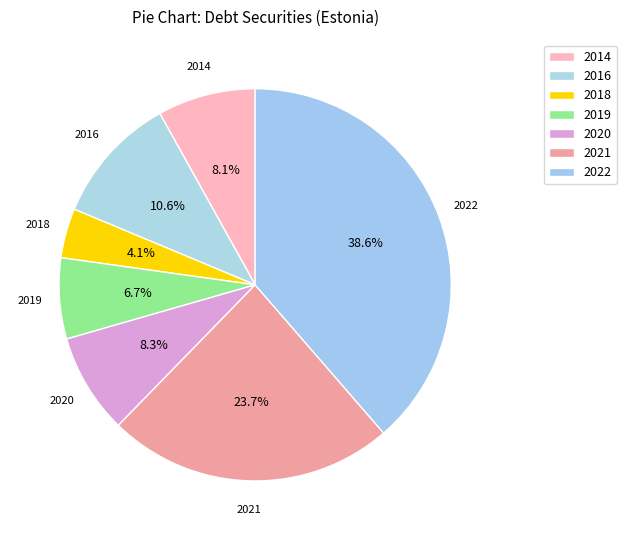

To the nearest percent, what is the average slice percentage?

14%